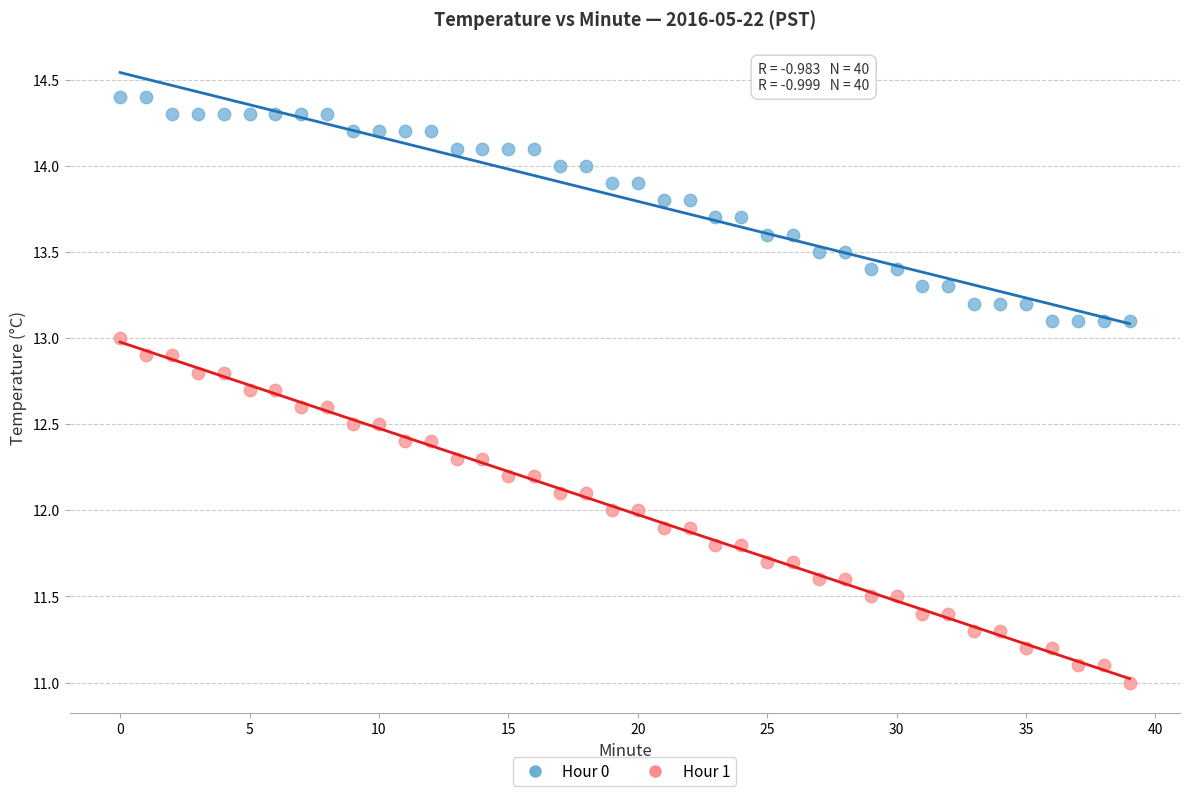

Which series reaches the minimum Y coordinate?

Hour 1